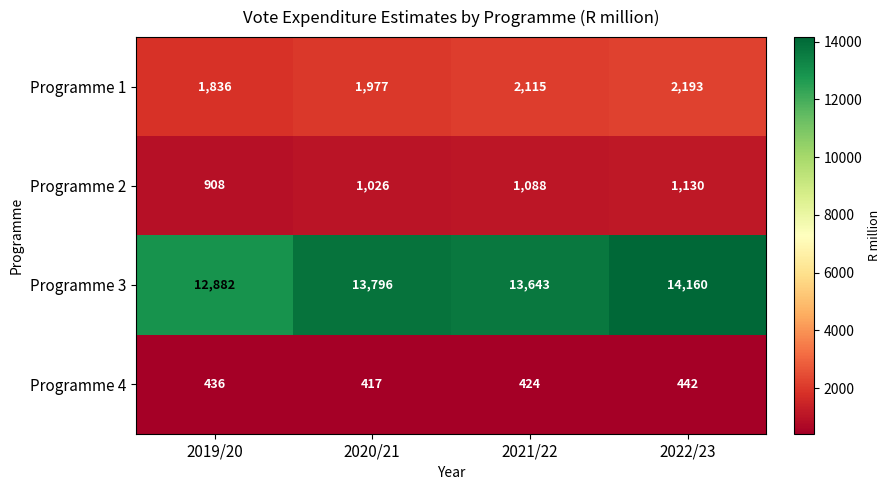

Where is Programme 2 nearest to the value 1019?

2020/21